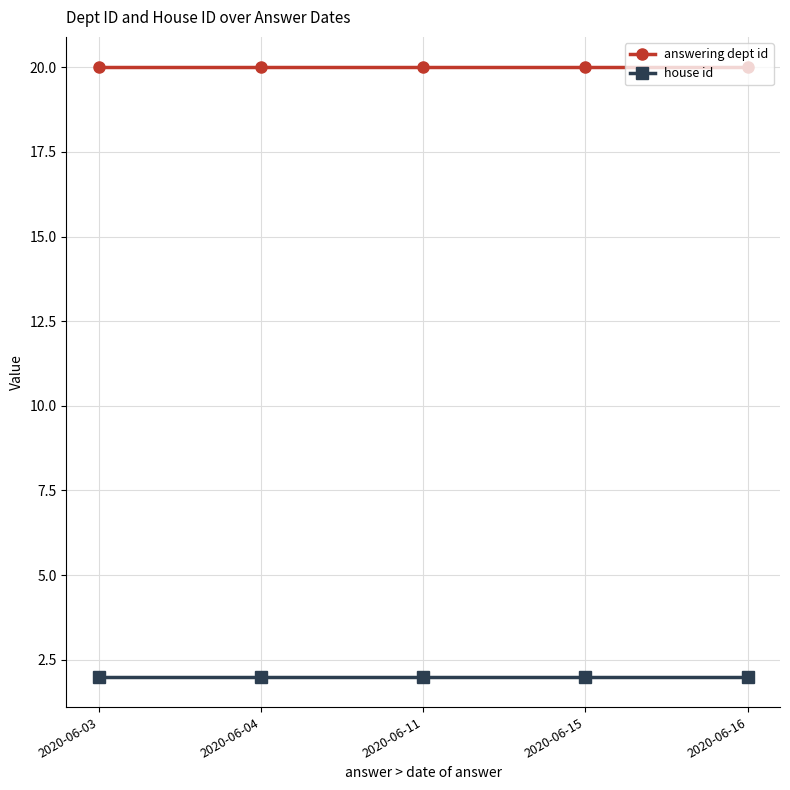

What is the spread (max minus min) of values at 2020-06-04?

18